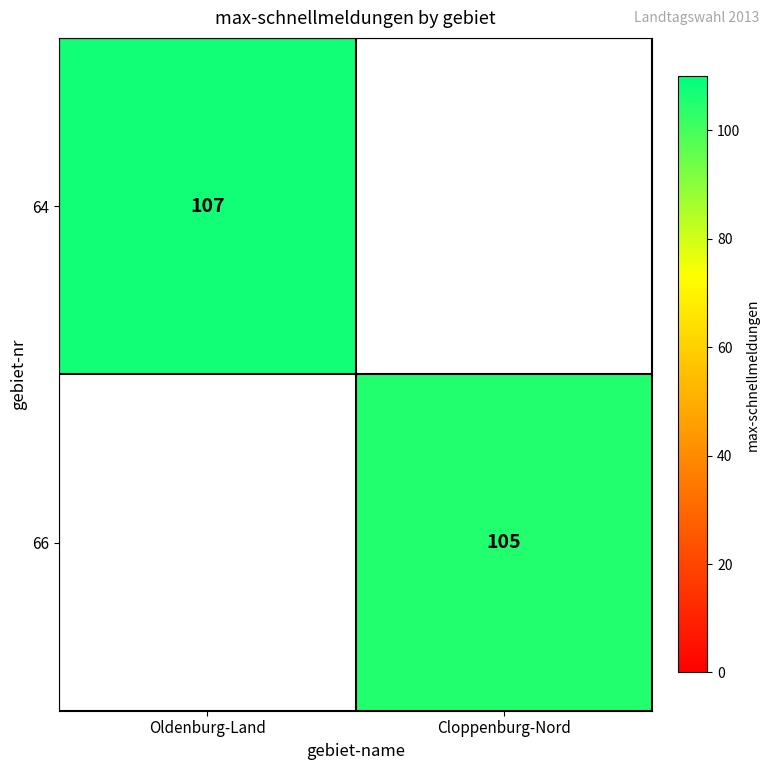

Is it true that 64 equals 107 at Oldenburg-Land?

True